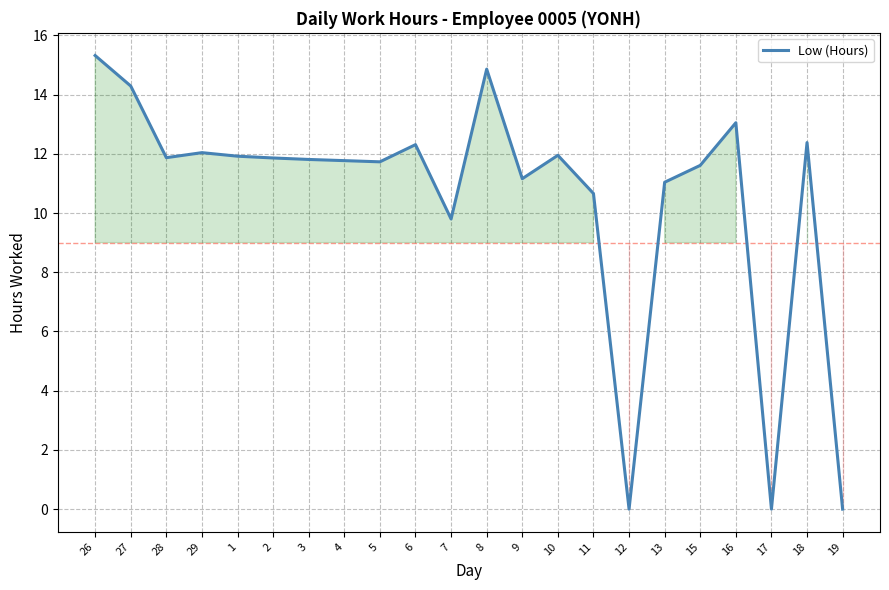

What is the sum of all values?

231.4